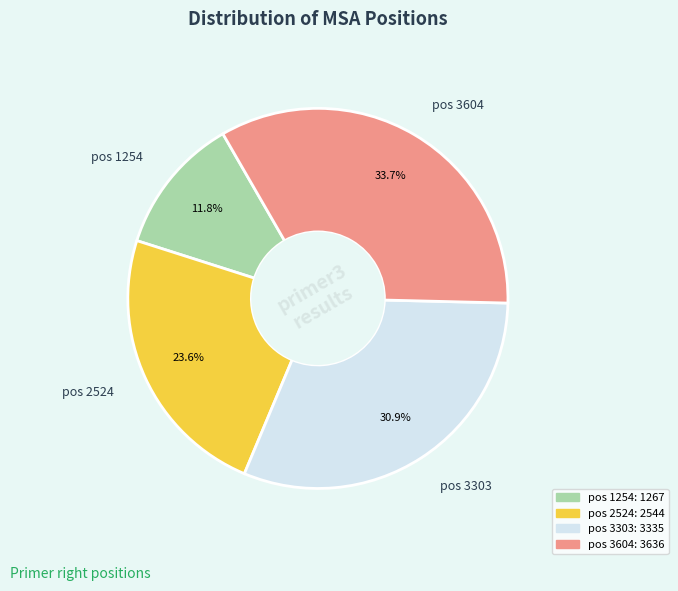

What is the ratio of the value at pos 3604 to the value at pos 2524?

1.4